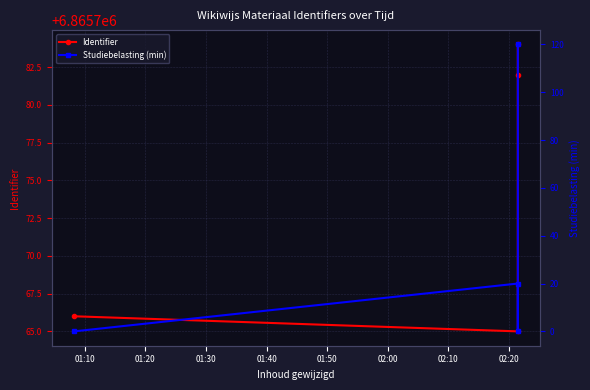

How many Studiebelasting (min) values are between 0 and 120?

4